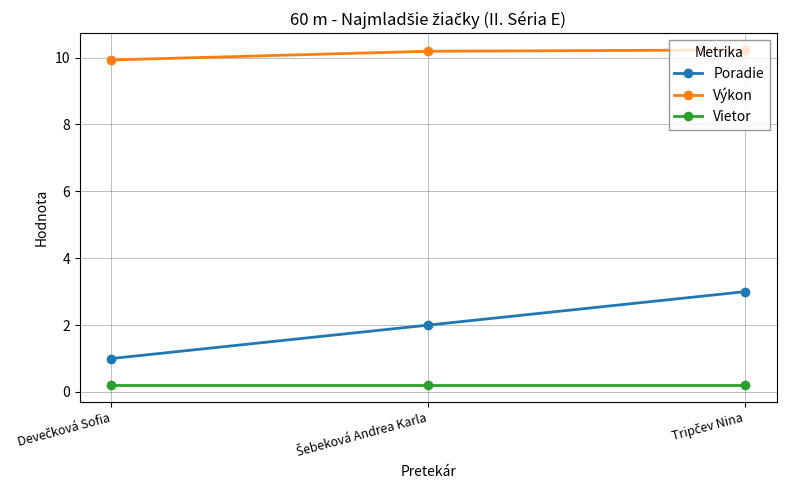

Rank the series by their maximum value, from highest to lowest.

Výkon, Poradie, Vietor